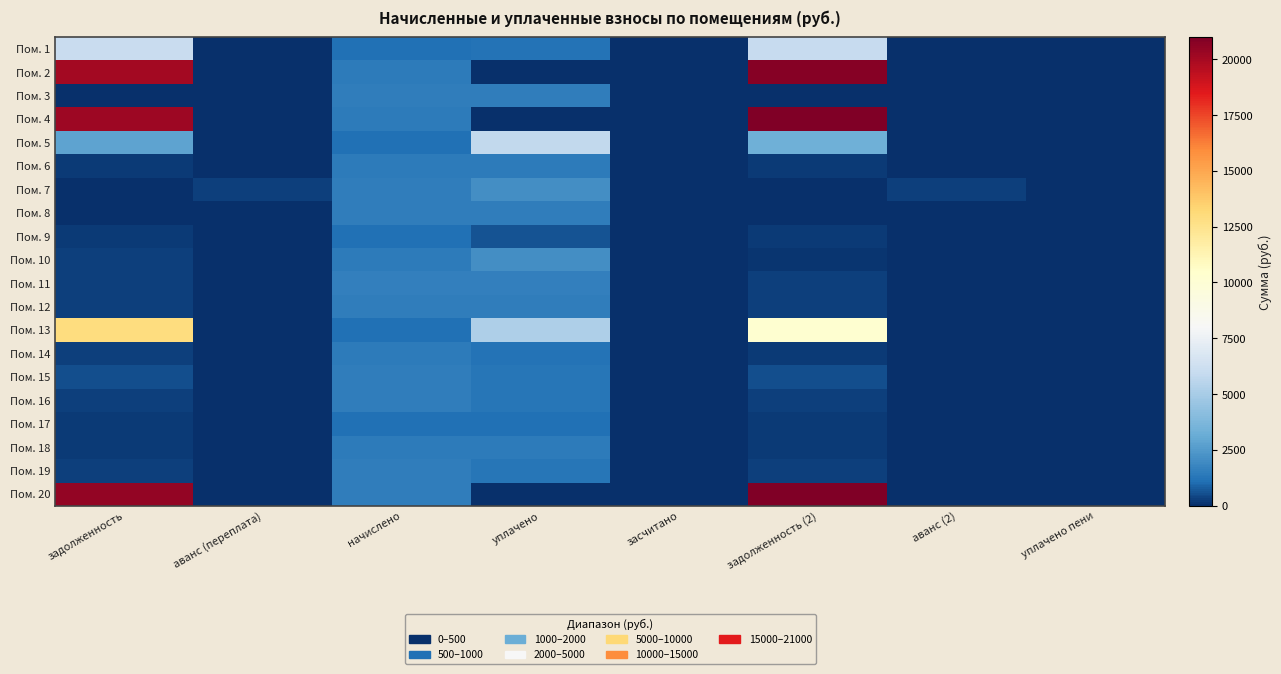

List the series in order of their peak value, highest first.

Пом. 20, Пом. 4, Пом. 2, Пом. 13, Пом. 1, Пом. 5, Пом. 7, Пом. 10, Пом. 11, Пом. 19, Пом. 15, Пом. 3, Пом. 8, Пом. 12, Пом. 16, Пом. 6, Пом. 14, Пом. 18, Пом. 9, Пом. 17